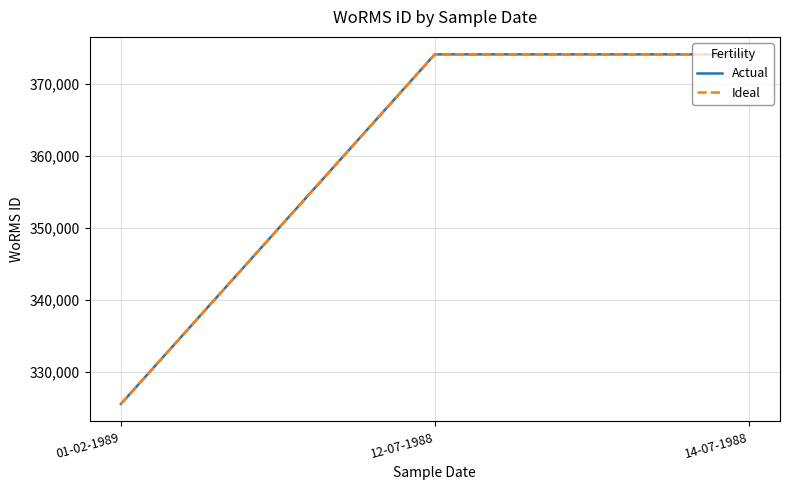

List the labels in order of Actual value, smallest first.

01-02-1989, 12-07-1988, 14-07-1988